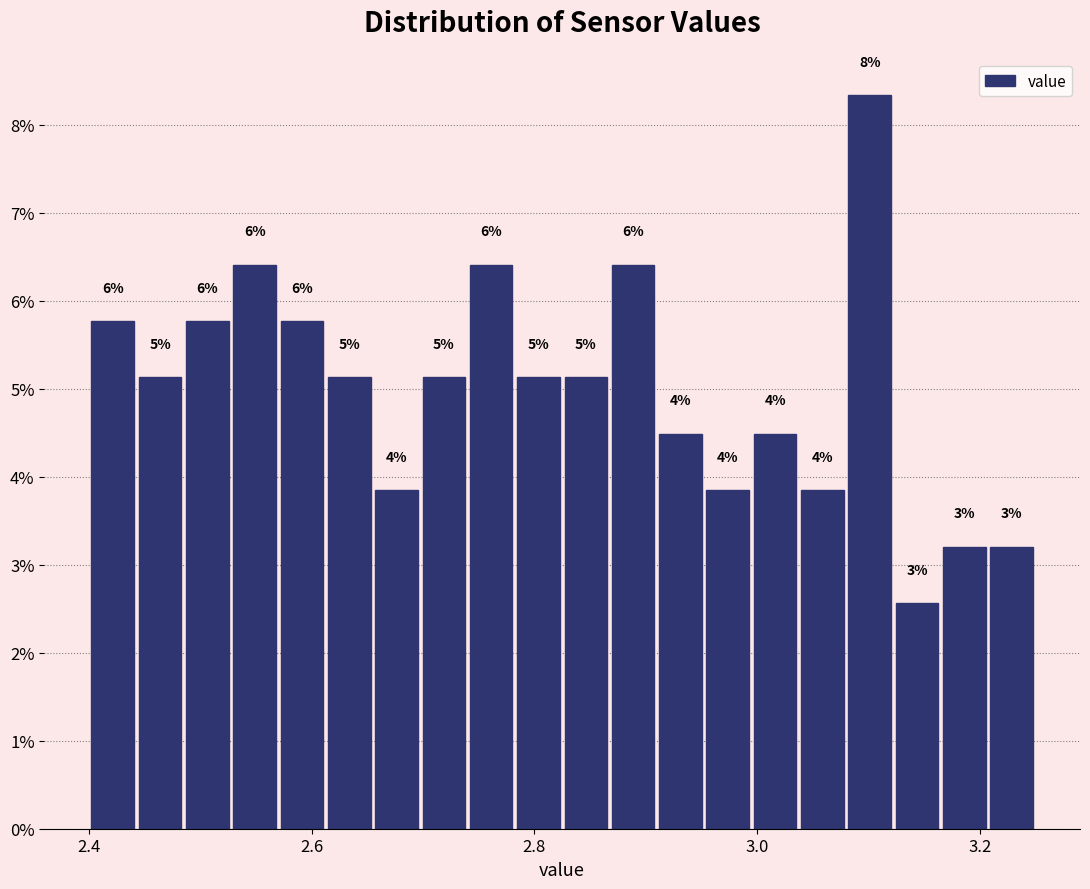

Around what value on the x-axis is the tallest bar? Give the approximate position of its centre, as read against the axis.

3.10